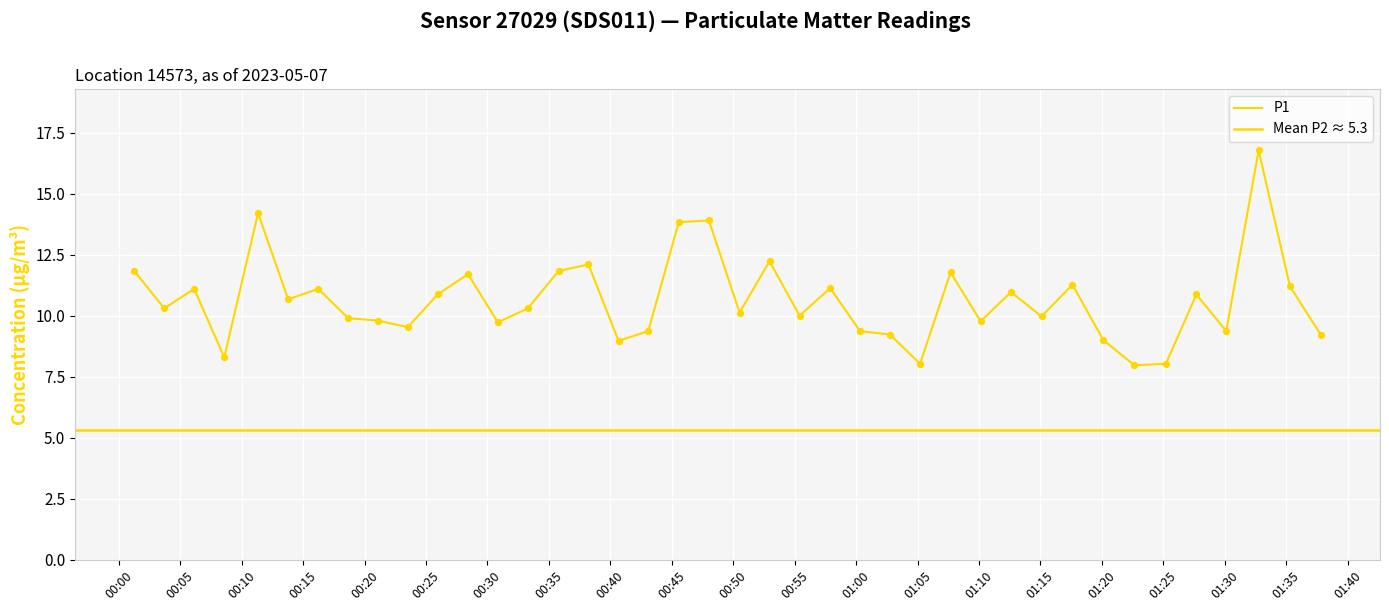

Which has a higher value, 01:20 or 01:00?

01:00